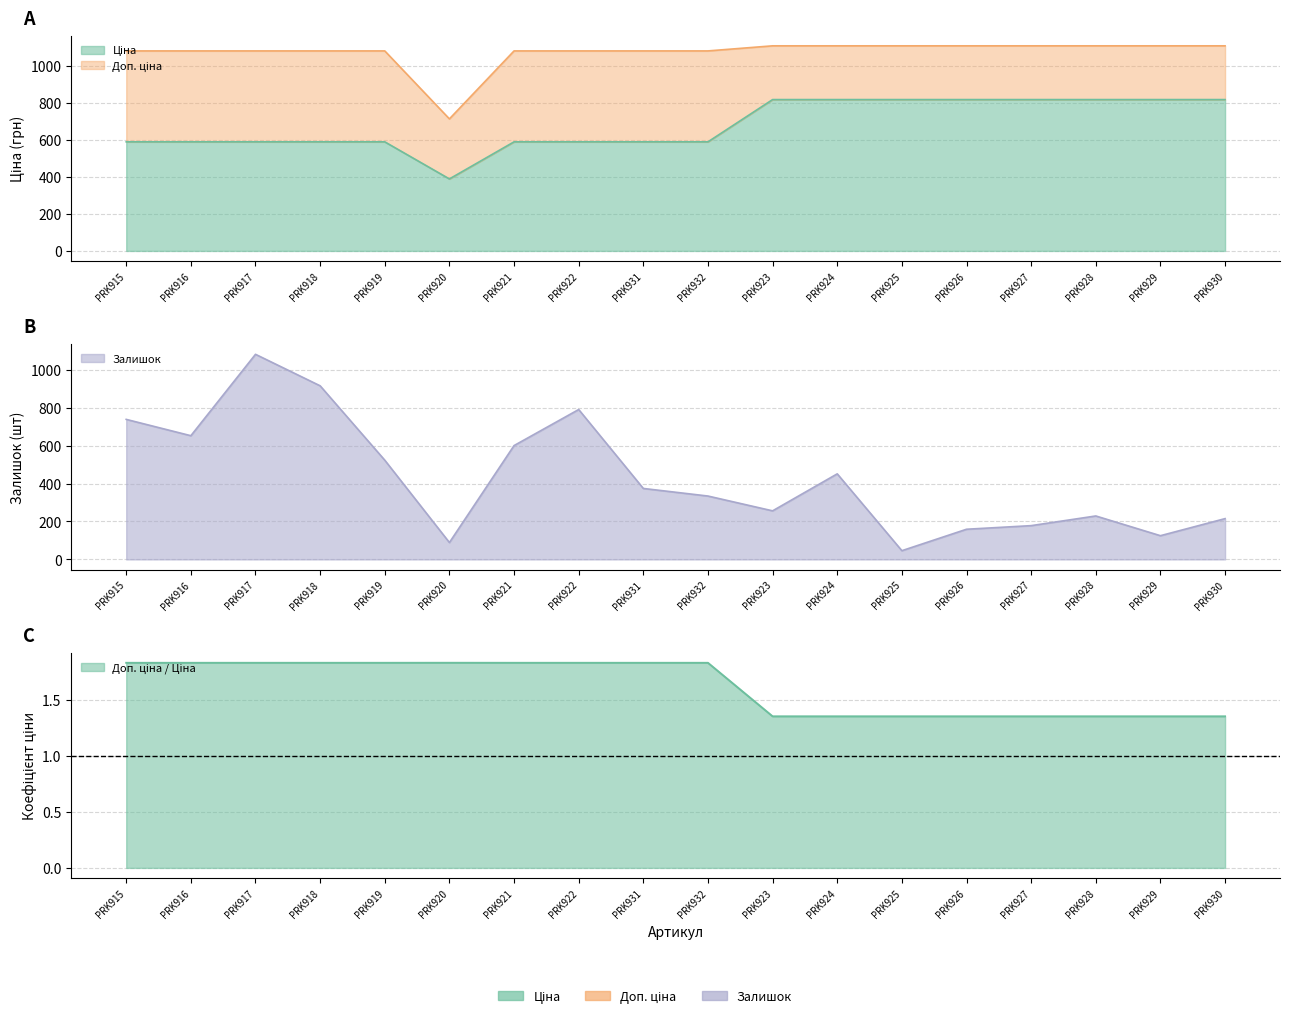

What is the value of the Залишок point at the 13th from the left?

46.0